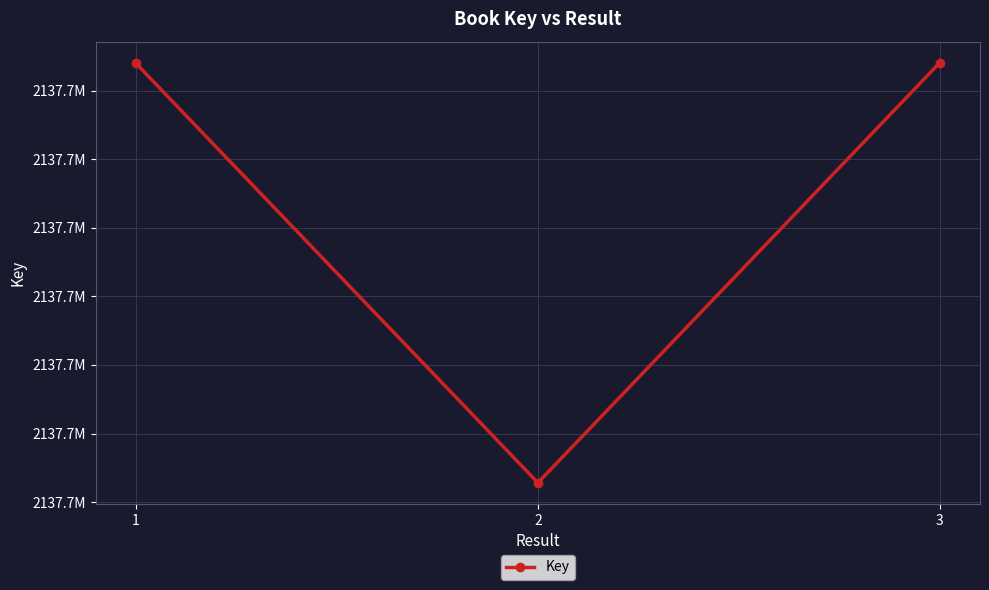

At which category does the chart reach its minimum across all series?

2